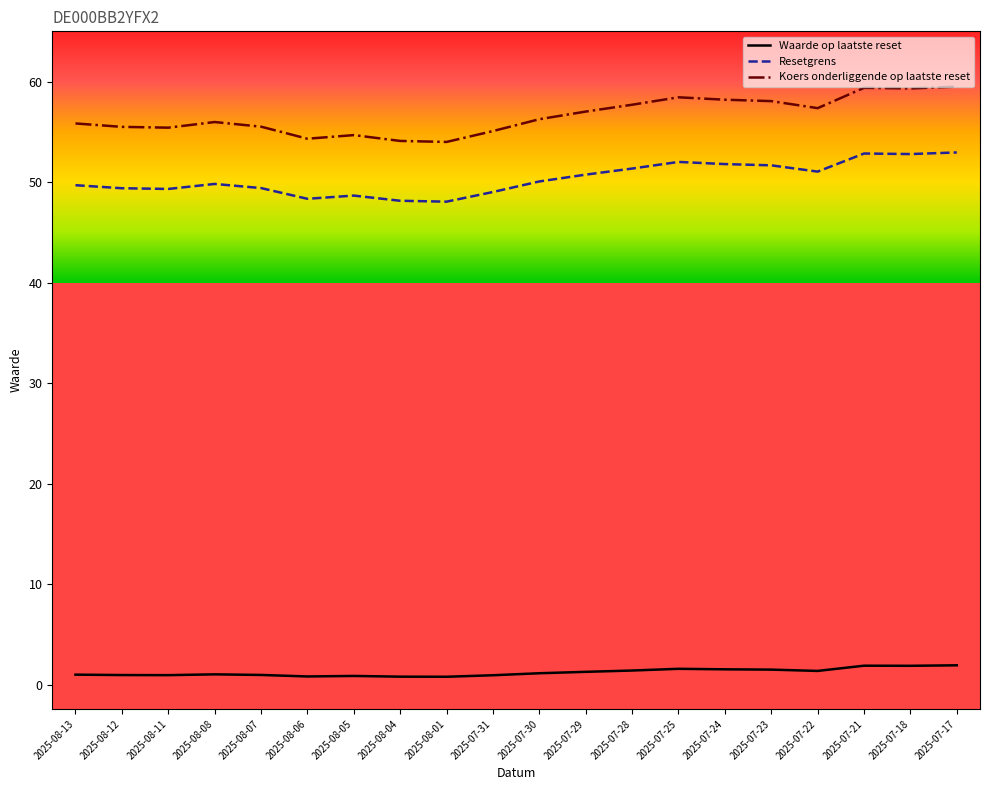

True or false: Koers onderliggende op laatste reset has a value of 59.4 at 2025-07-21.

True